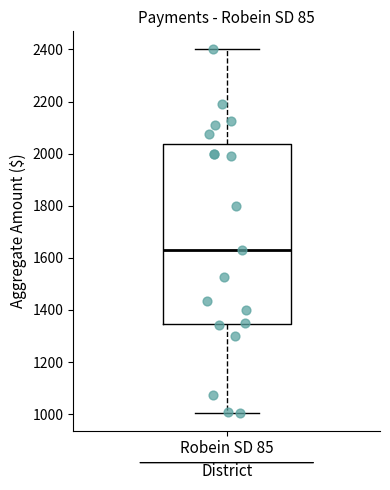

Where does the median line of the box for Robein SD 85 sit on the y-axis? The values are not printed on the chart, so give them approximately, as read against the axis.

1620